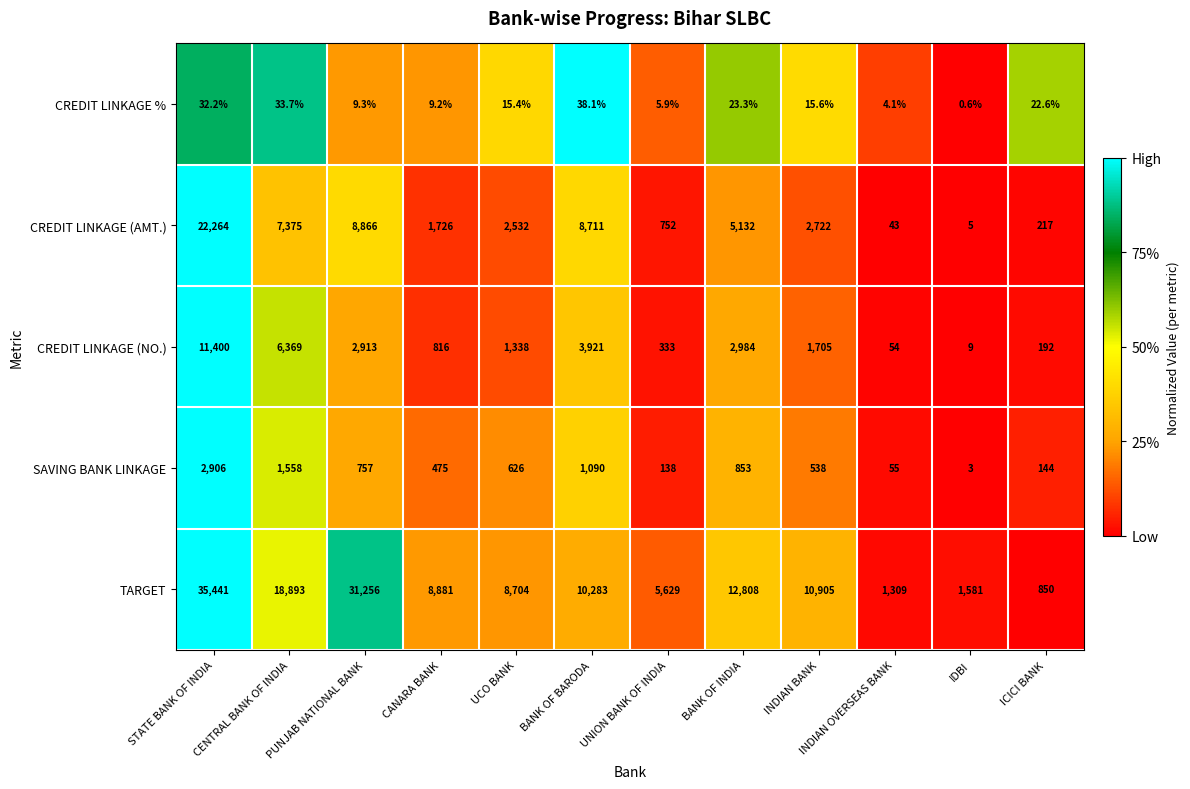

What is the greatest value displayed?

35441.0